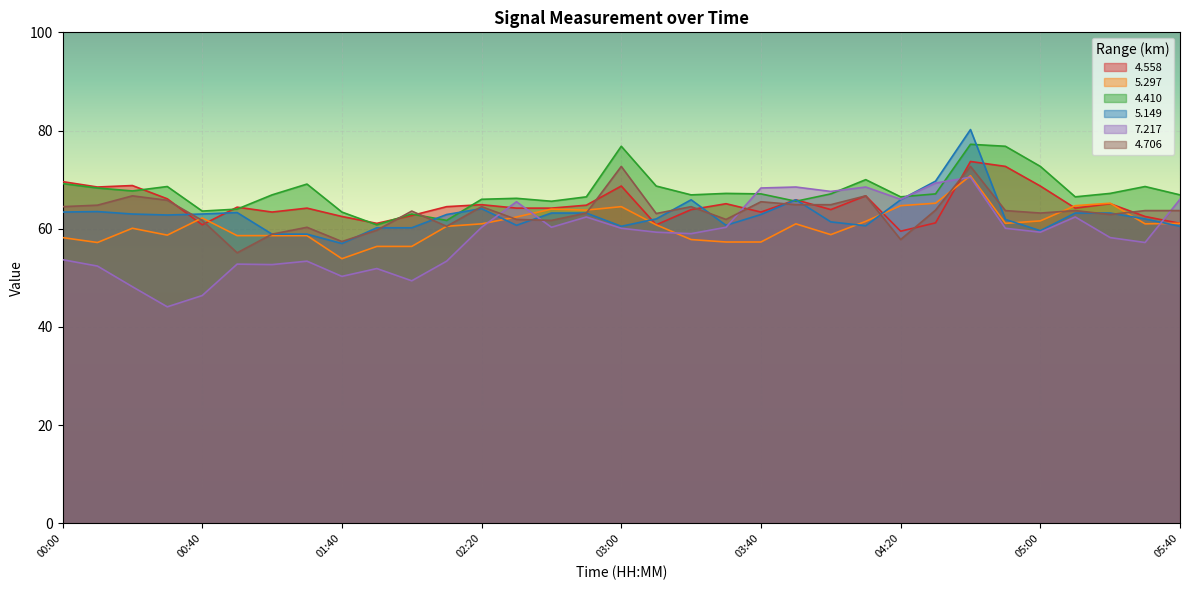

What position from the right is 02:40?

19